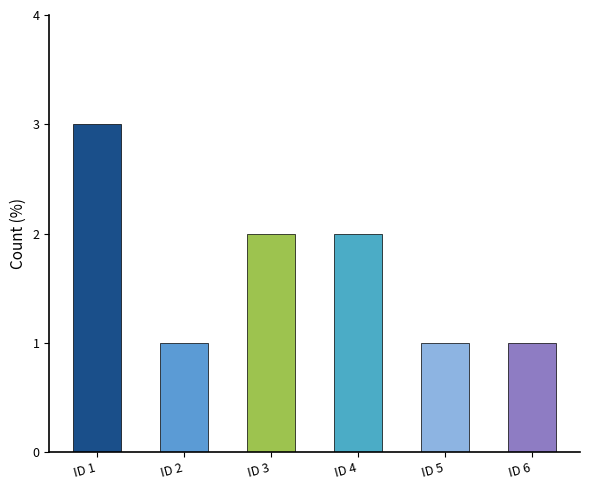

Approximately how many times larger is the value at ID 5 compared to ID 2?

1.0